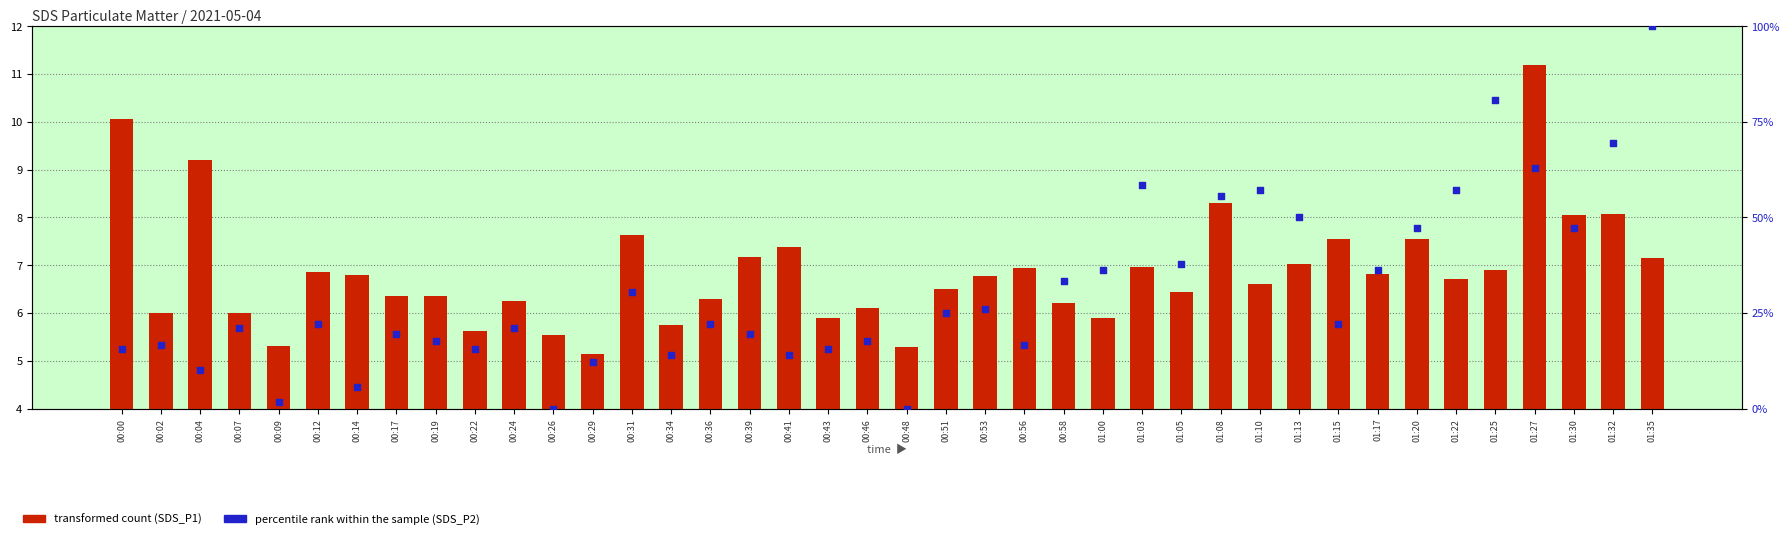

Which series has the largest total across all categories?

percentile rank (SDS_P2)